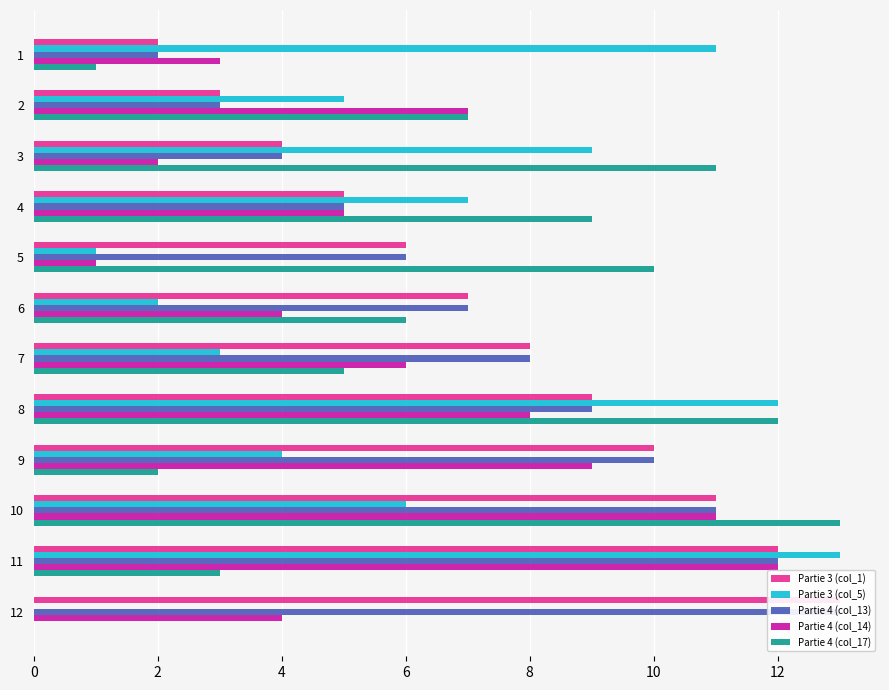

True or false: Partie 3 (col_1) has a value of 8 at 4.

False